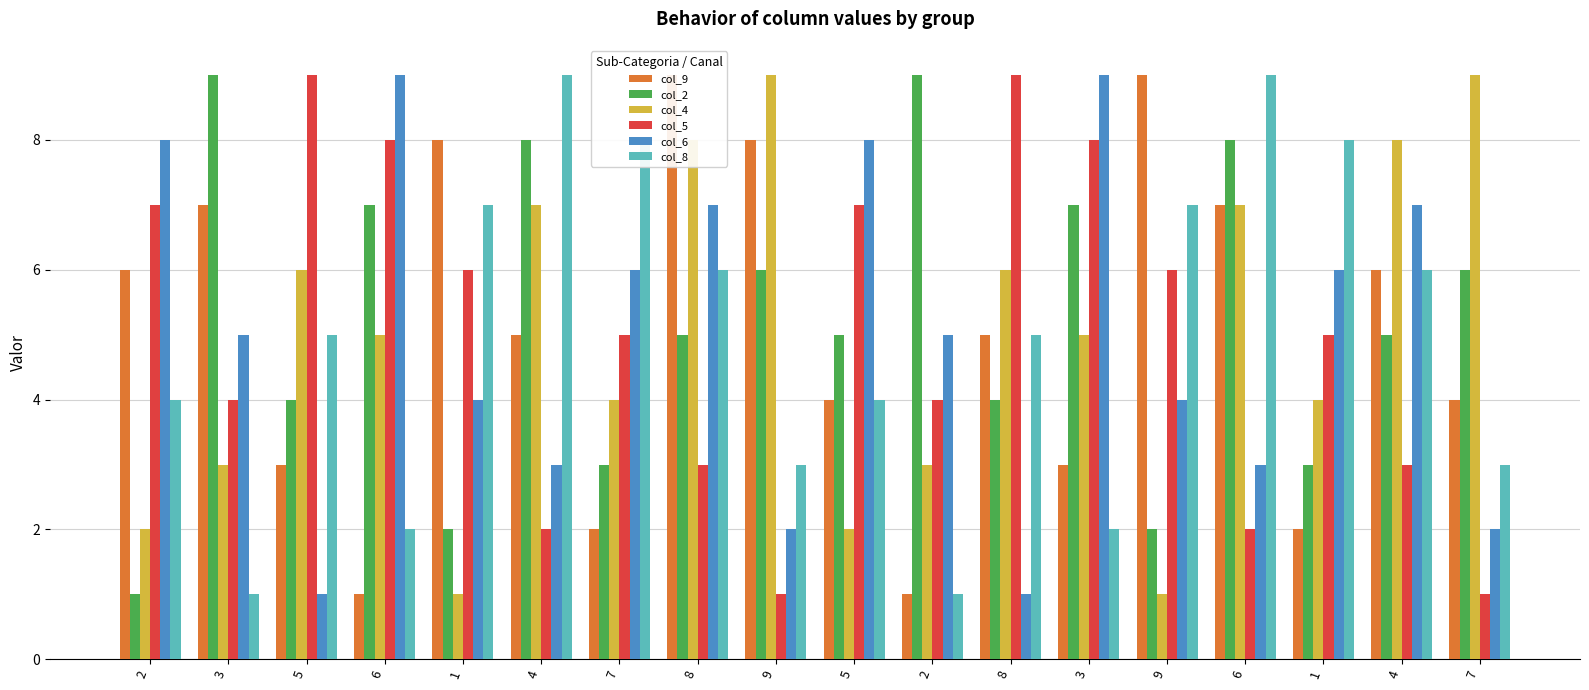

Where does the col_5 series first go above 5?

2